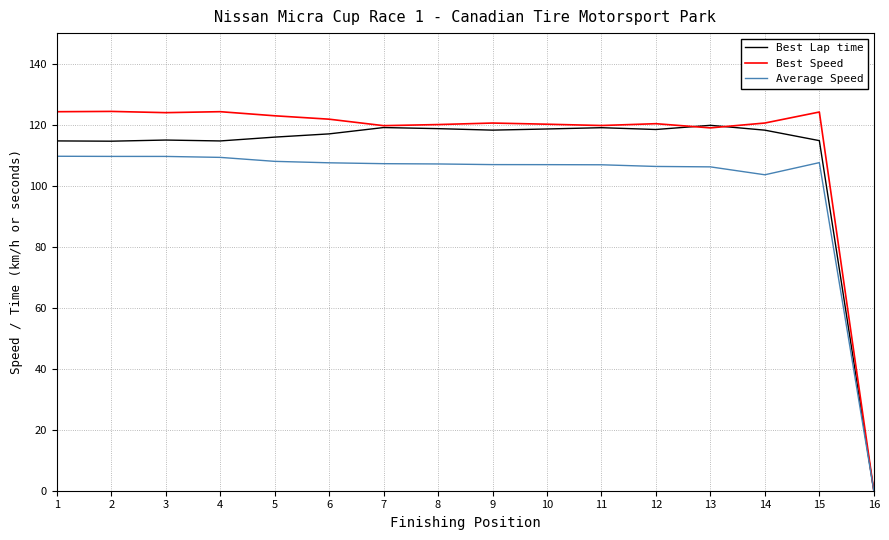

Is it true that Best Lap time equals 117.0 at 6?

True